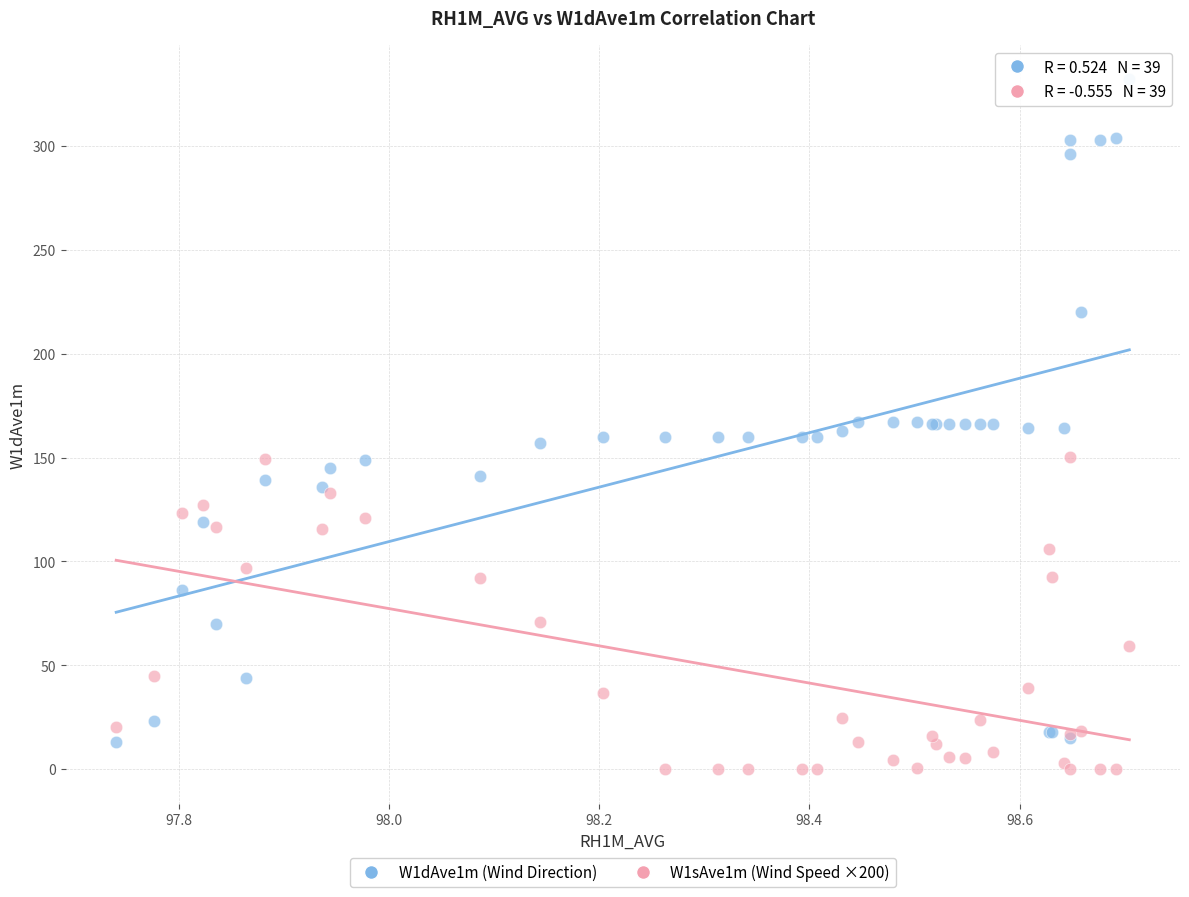

Which series reaches the maximum Y coordinate?

W1dAve1m (Wind Direction)